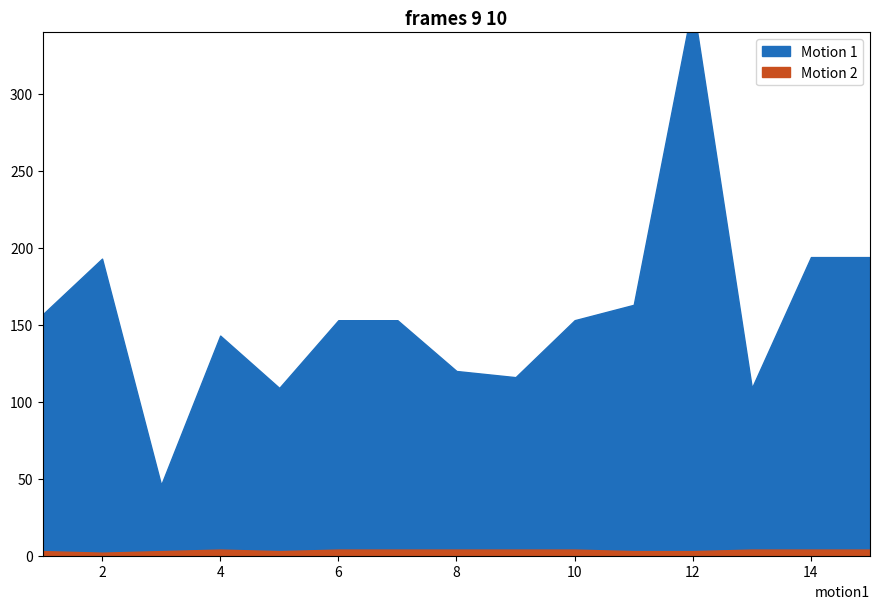

What value does the Motion 2 series have at 4?

4